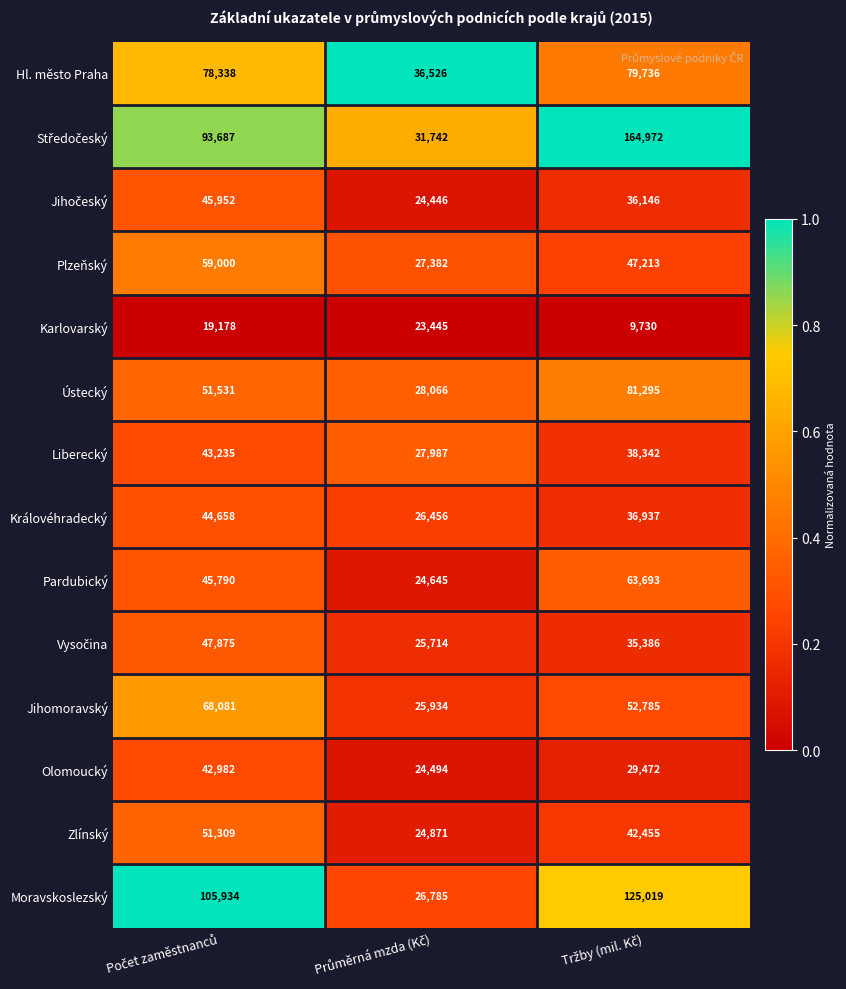

What is the greatest value displayed?

164972